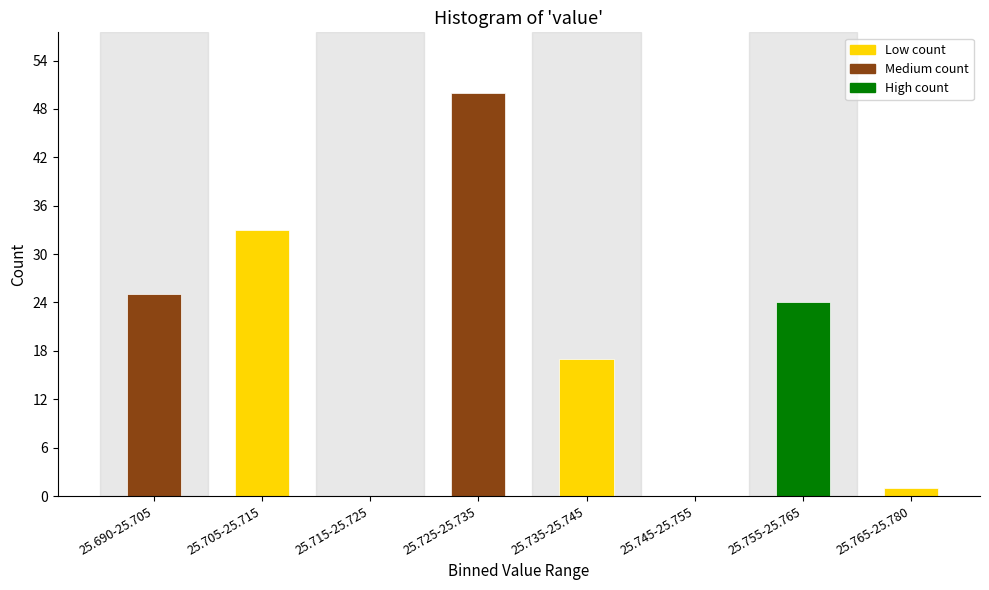

Reading left to right, list all the values displayed in this chart.

25.690-25.705=25	25.705-25.715=33	25.715-25.725=0	25.725-25.735=50	25.735-25.745=17	25.745-25.755=0	25.755-25.765=24	25.765-25.780=1